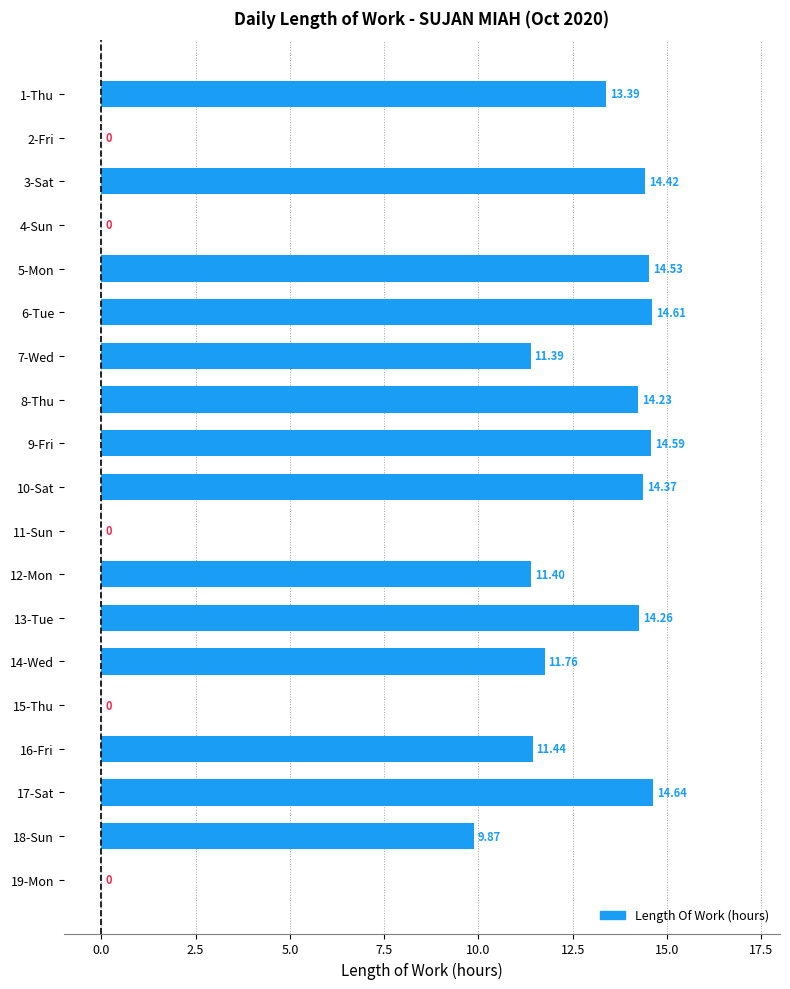

What is the sum of all values?

184.9